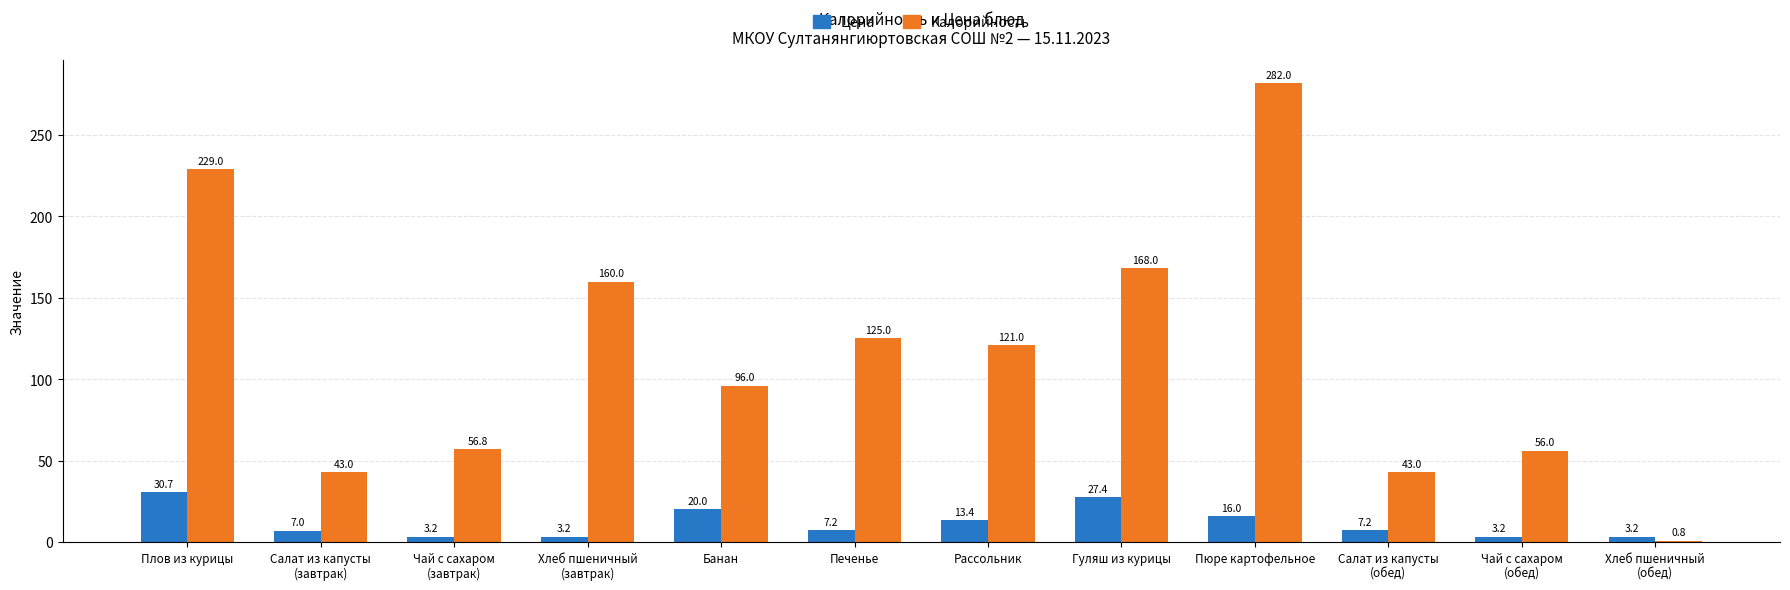

Reading left to right, list all the values displayed in this chart.

Цена: 30.7	7.0	3.2	3.2	20.0	7.2	13.4	27.4	16.0	7.2	3.2	3.2
Калорийность: 229.0	43.0	56.8	160.0	96.0	125.0	121.0	168.0	282.0	43.0	56.0	0.8